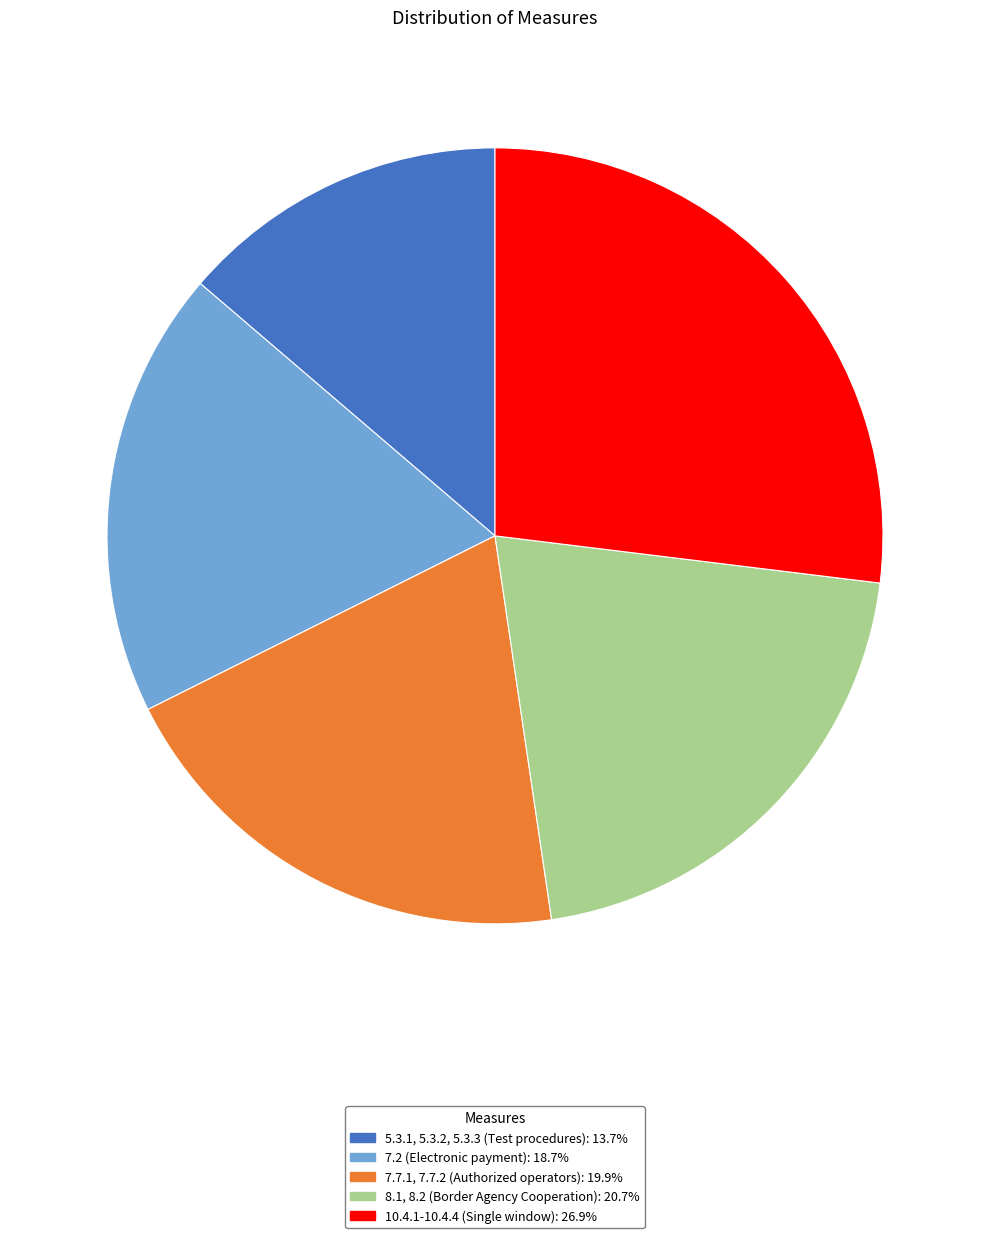

Does any single category account for the majority?

No